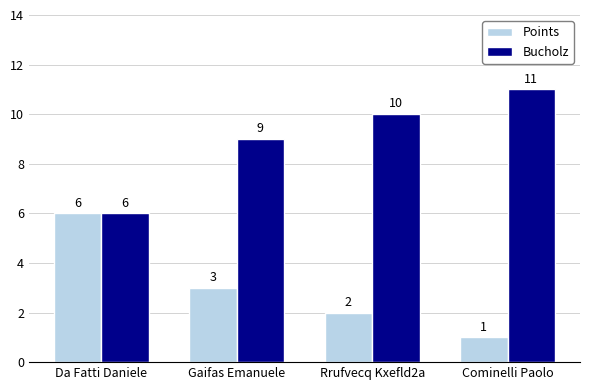

Read the Bucholz value at Rrufvecq Kxefld2a.

10